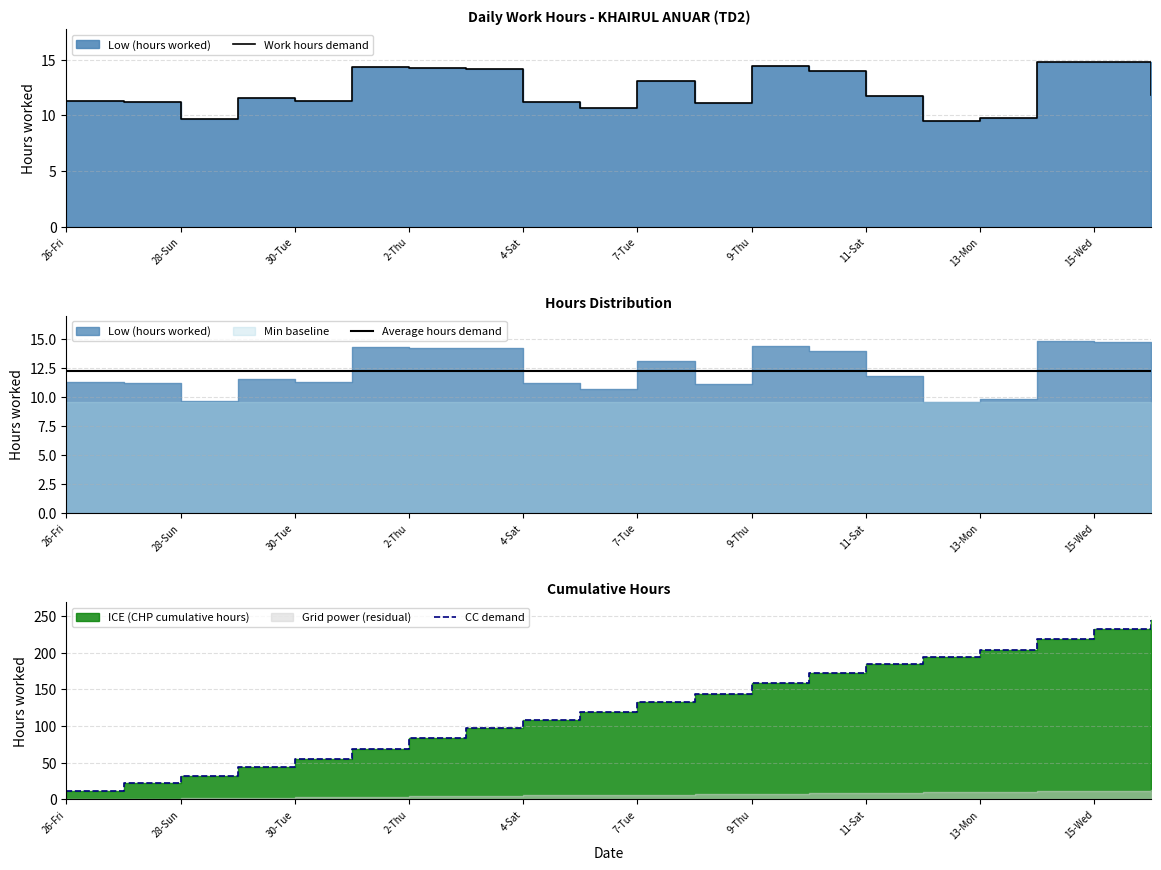

How many data points in CC demand are above 132?

10